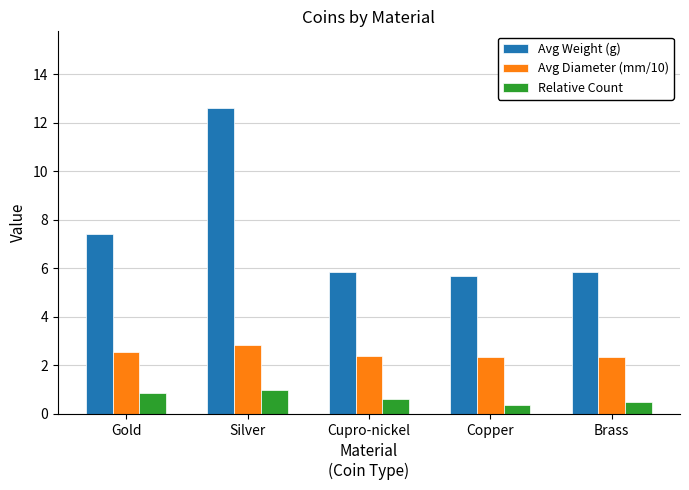

What is the difference between the second highest and minimum values in the Avg Weight (g) series?

1.8